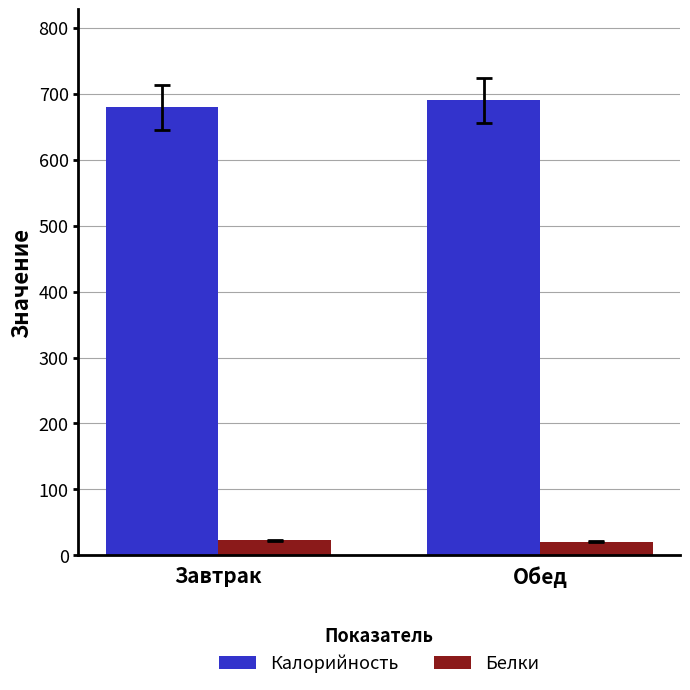

How many bars are there in each group?

2